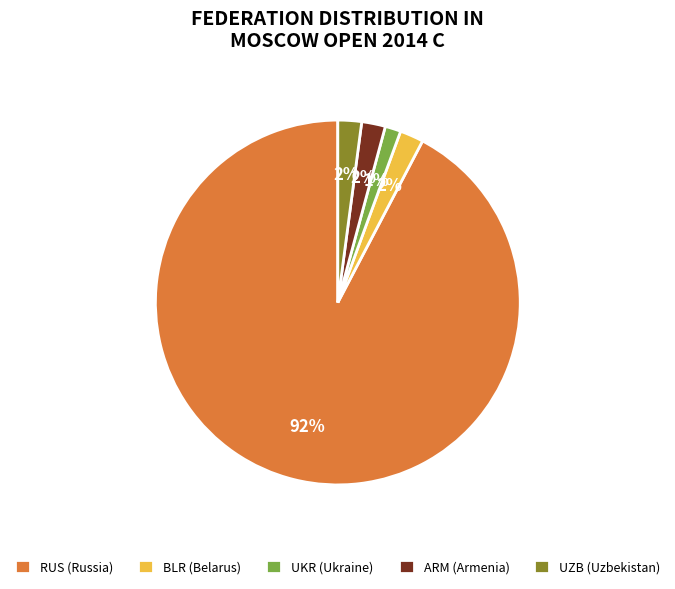

Is it true that ARM is 2% of the pie?

True